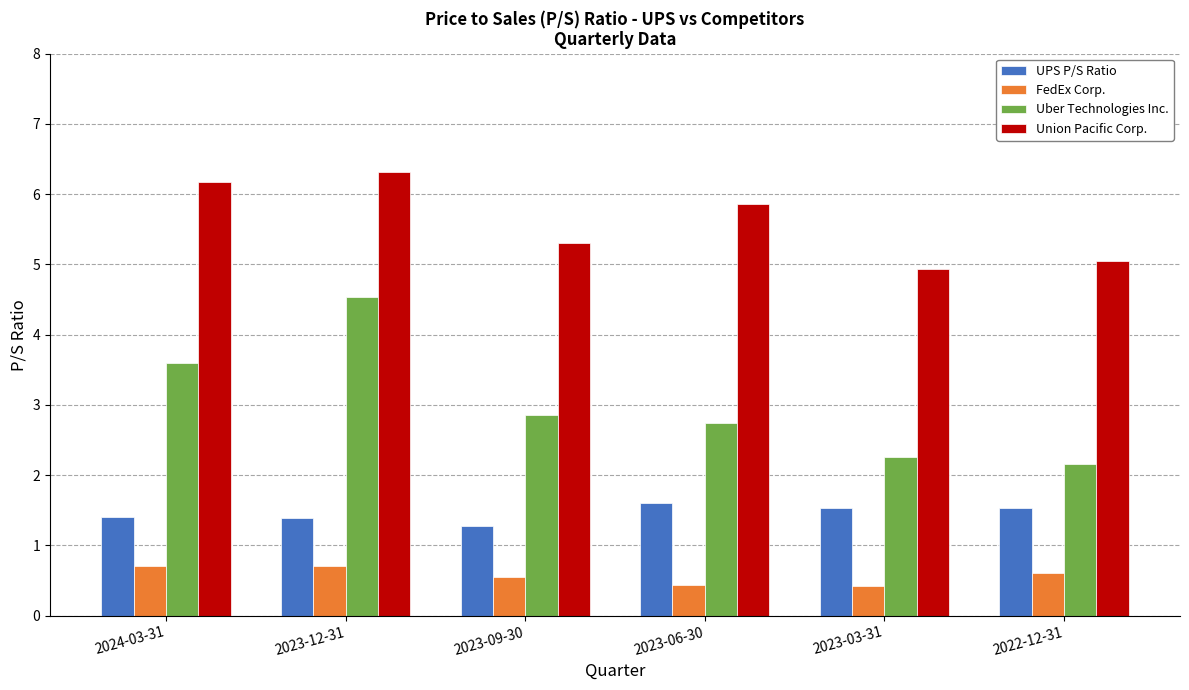

What is the label of the 6th bar from the right?

2024-03-31